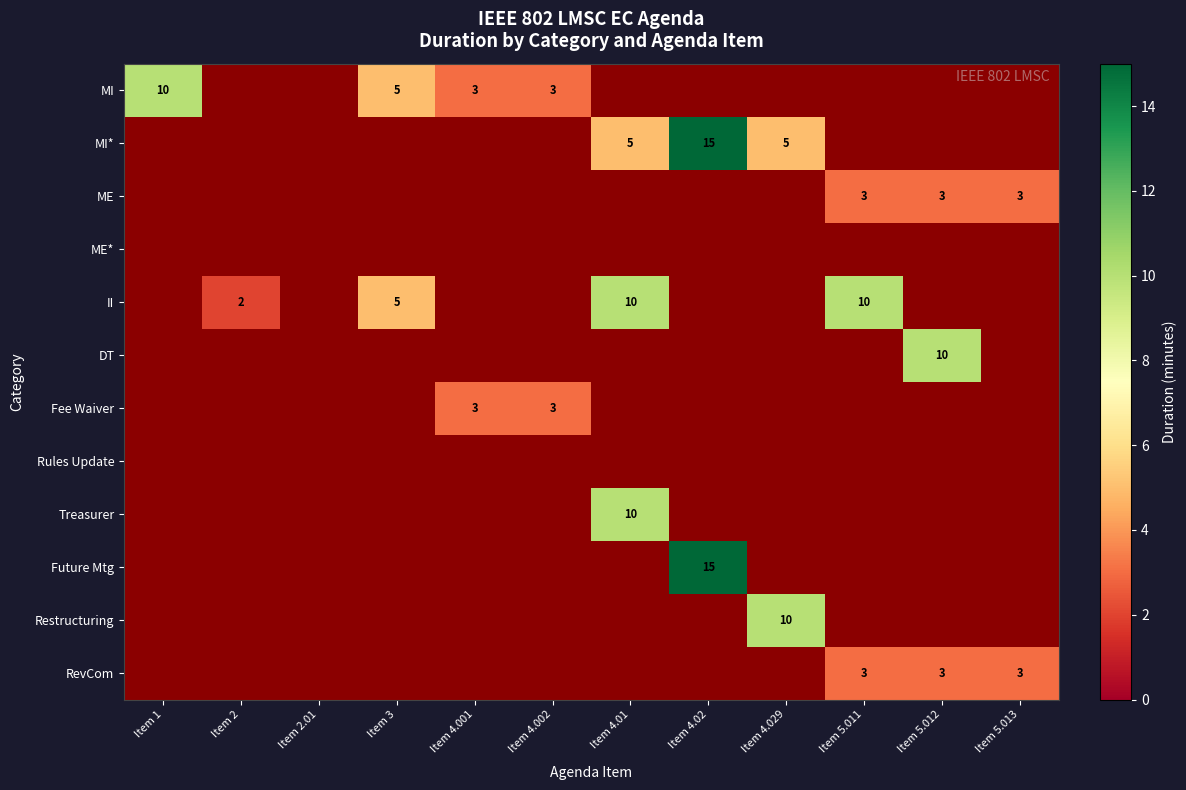

The MI series shows 5.0 at Item 1. True or false?

False